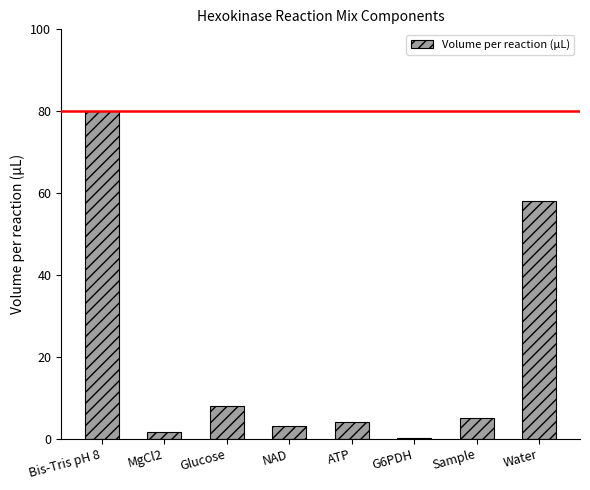

Reading left to right, list all the values displayed in this chart.

80.0	1.6	8.0	3.2	4.0	0.1	5.0	58.1